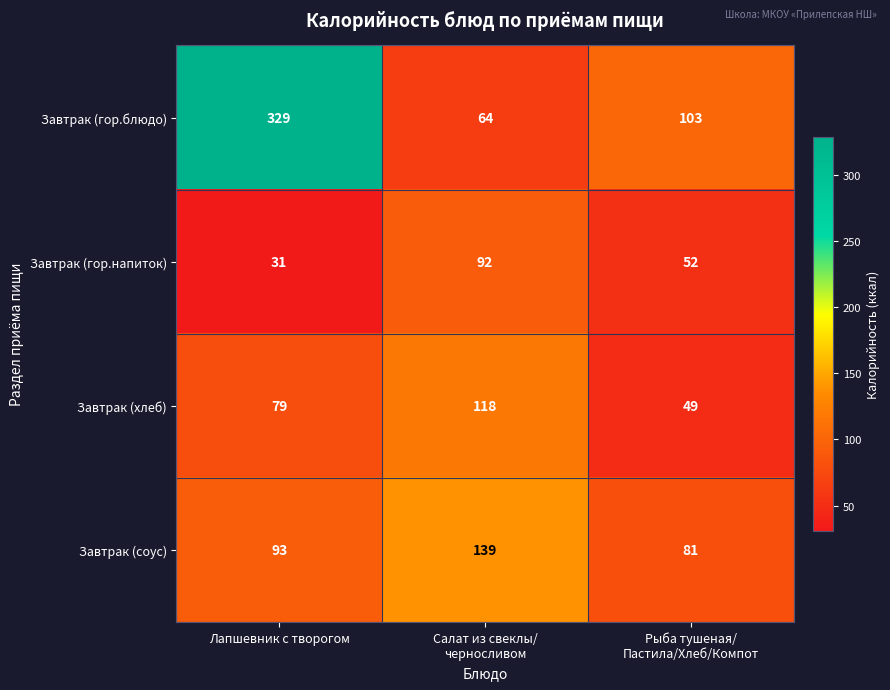

Reading left to right, extract all data points from this chart.

Завтрак (гор.блюдо): 329	64	103
Завтрак (гор.напиток): 31	92	52
Завтрак (хлеб): 79	118	49
Завтрак (соус): 93	139	81